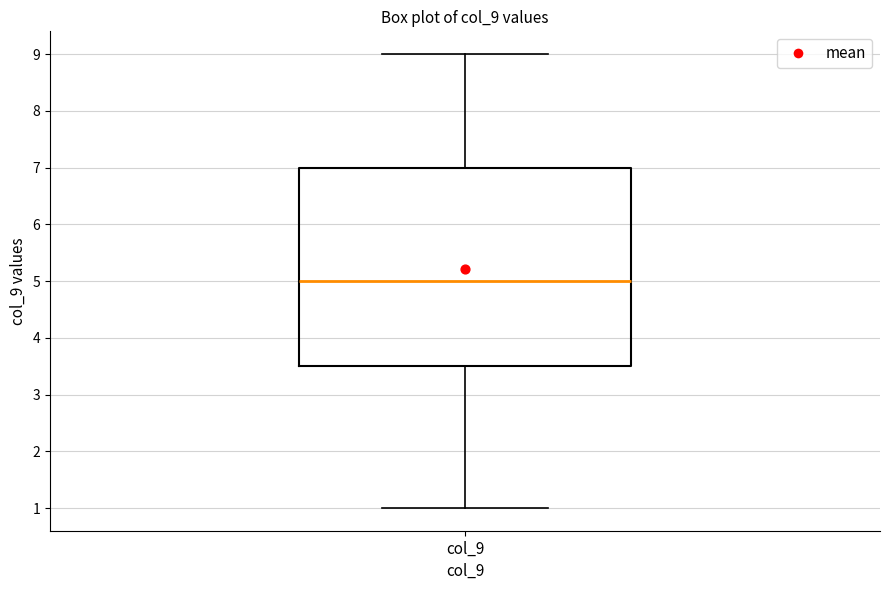

Transcribe this box plot: give where the median line is, the range the box spans, and where the two whiskers end, as read against the y-axis. The values are not printed on the chart, so give them approximately, as read against the axis.

median 5.0, box 3.5 to 7.0, whiskers 1.0 to 9.0